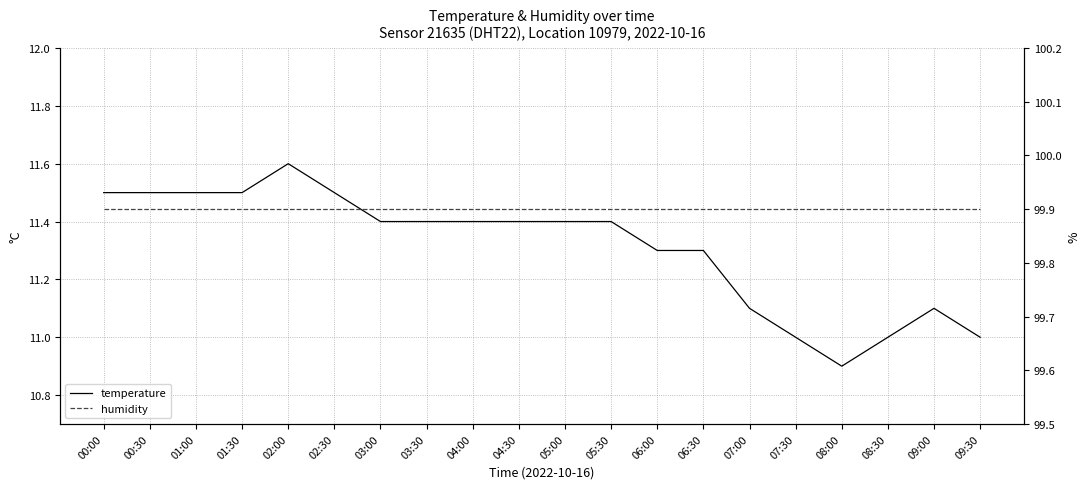

What value does the humidity series have at 06:00?

99.9